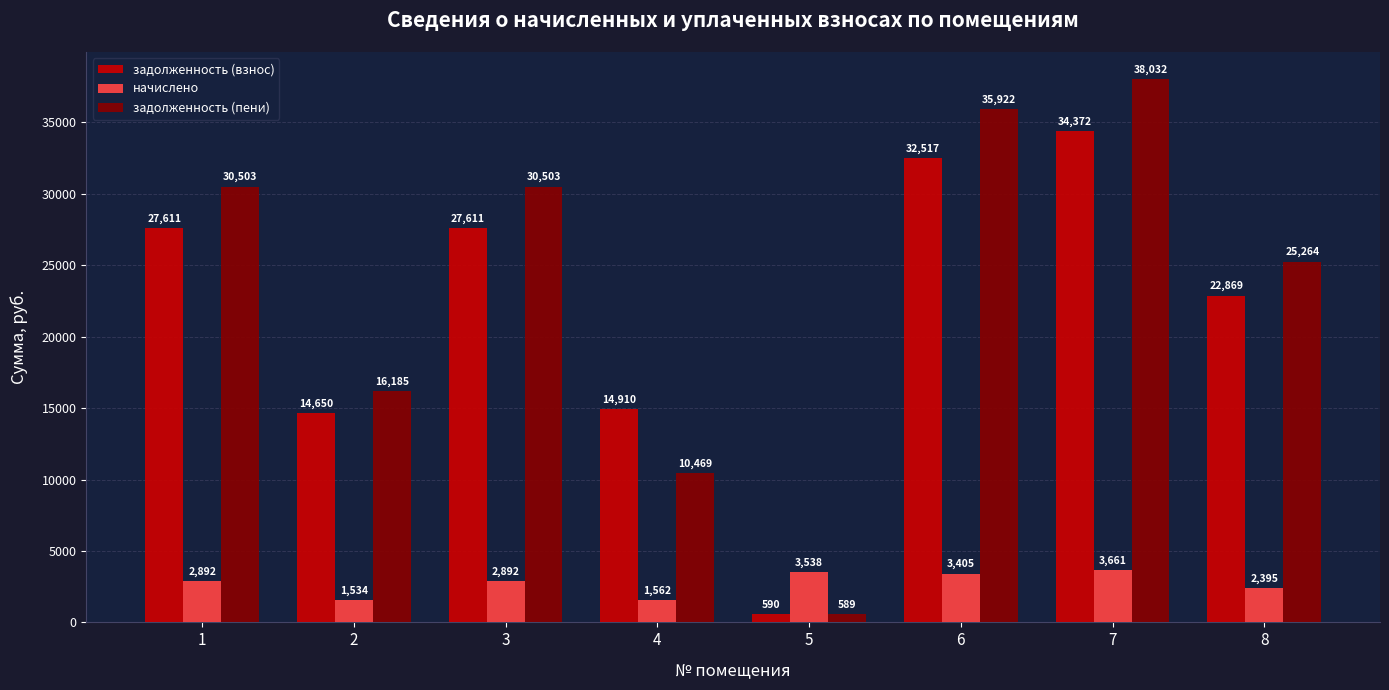

Between 5 and 7, which series saw the biggest shift?

задолженность (пени)